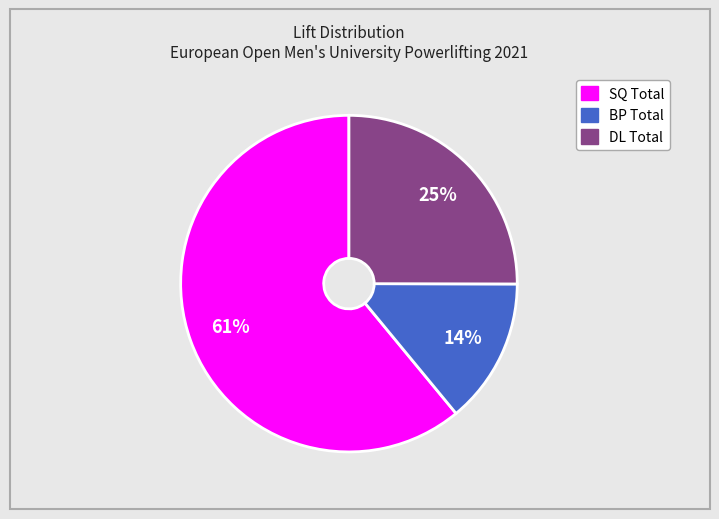

How many slices are in this pie chart?

3